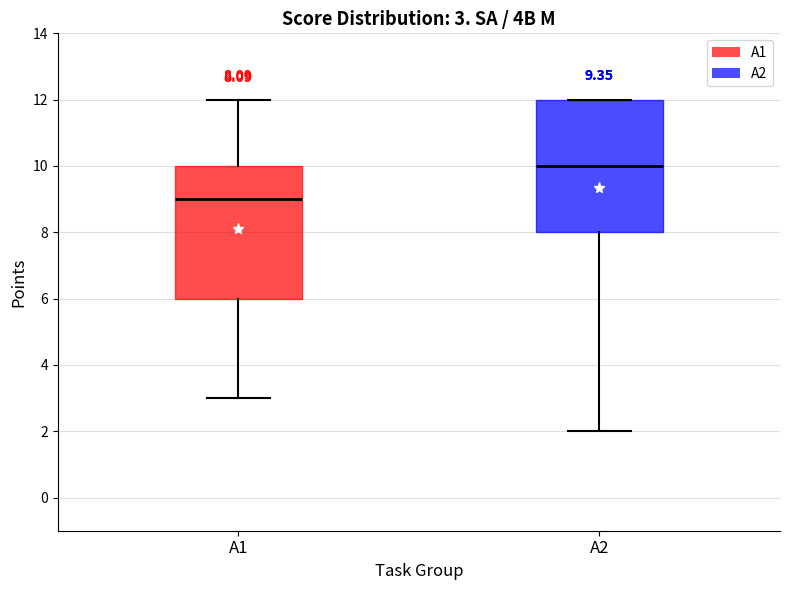

Which box has the lowest median line?

A1